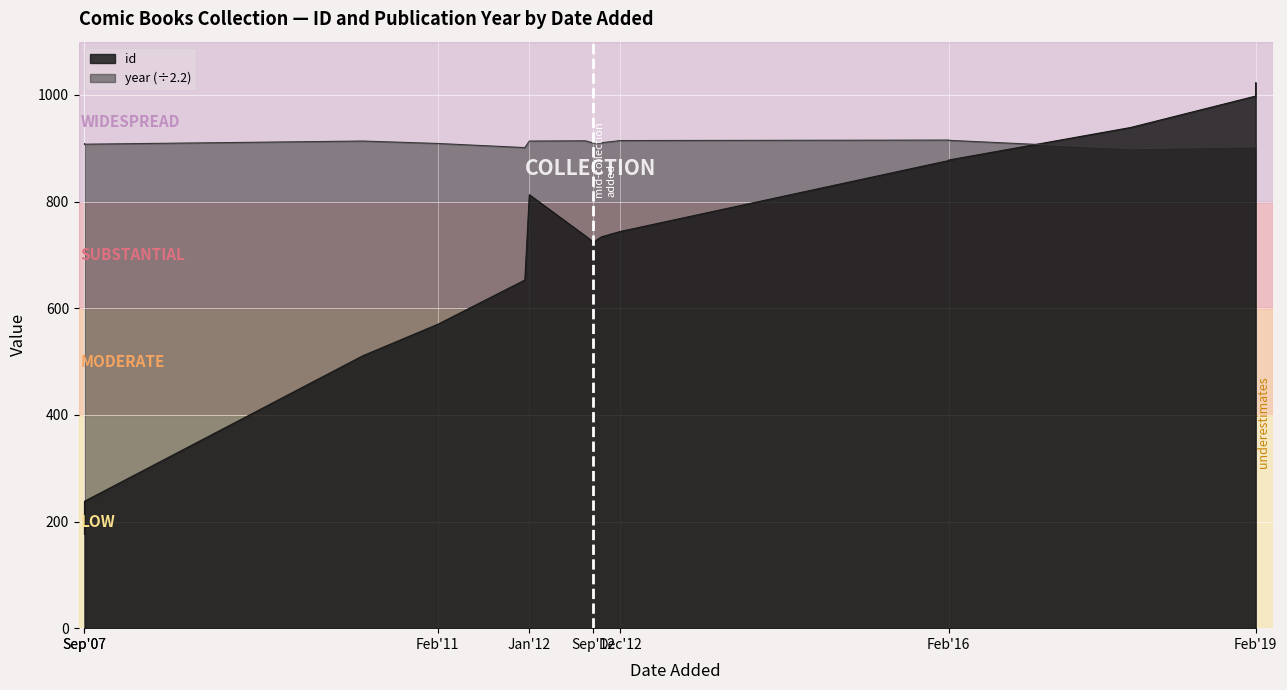

The chart shows a value of 877 at Feb'16. True or false?

True